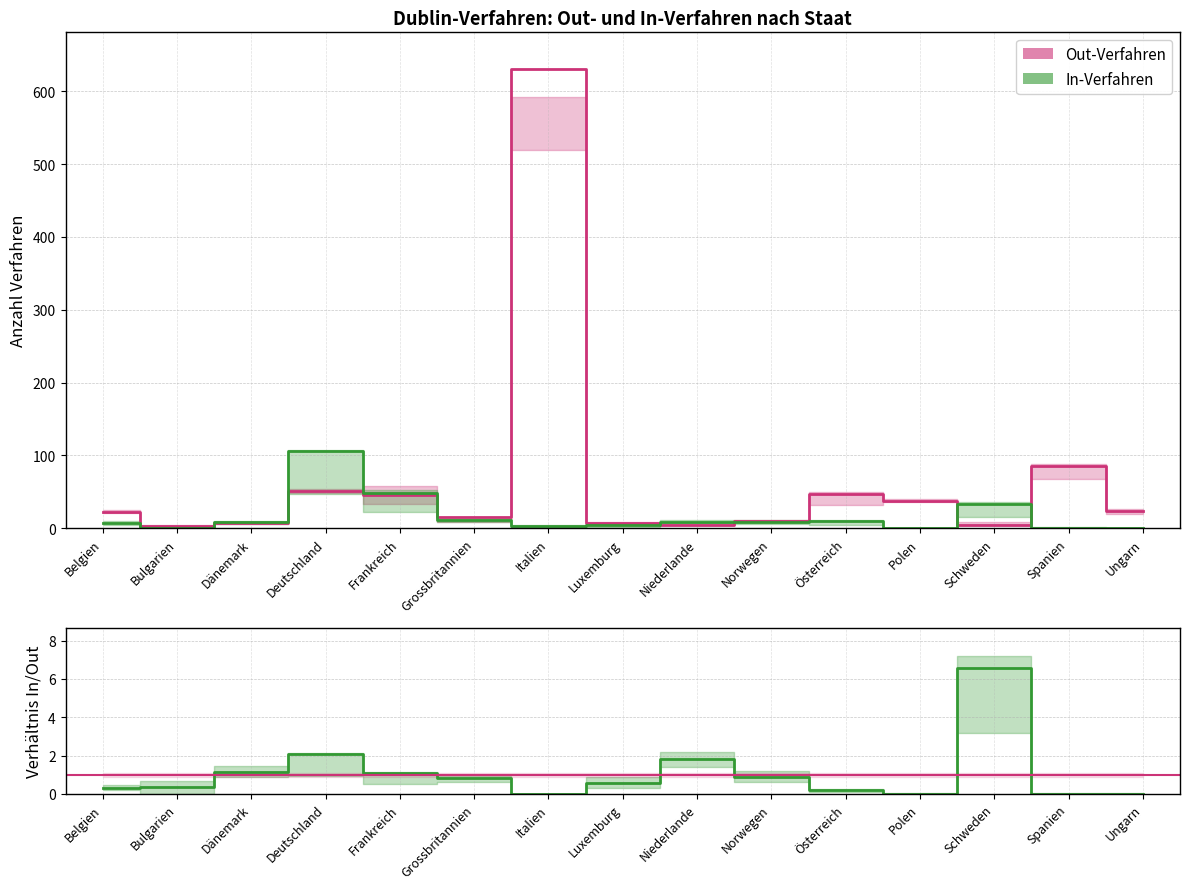

Does the chart display data point markers on the line(s)?

No